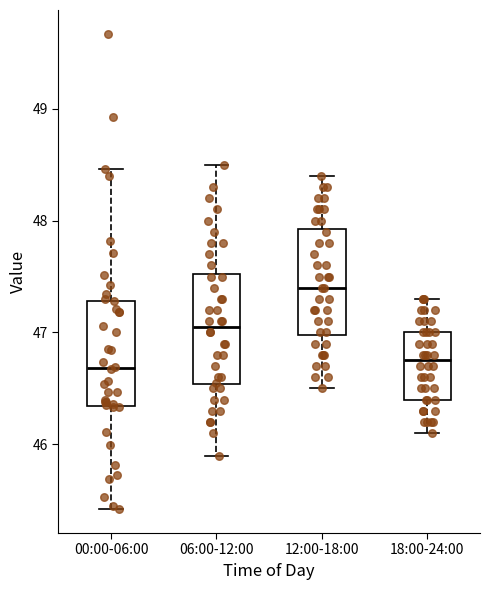

Reading left to right, read every box against the y-axis: the position of its median line, the range the box covers, and the ends of its whiskers. The values are not printed on the chart, so give them approximately, as read against the axis.

00:00-06:00: median 46.7, box 46.3 to 47.3, whiskers 45.4 to 48.5
06:00-12:00: median 47.1, box 46.5 to 47.5, whiskers 45.9 to 48.5
12:00-18:00: median 47.4, box 47.0 to 47.9, whiskers 46.5 to 48.4
18:00-24:00: median 46.8, box 46.4 to 47.0, whiskers 46.1 to 47.3